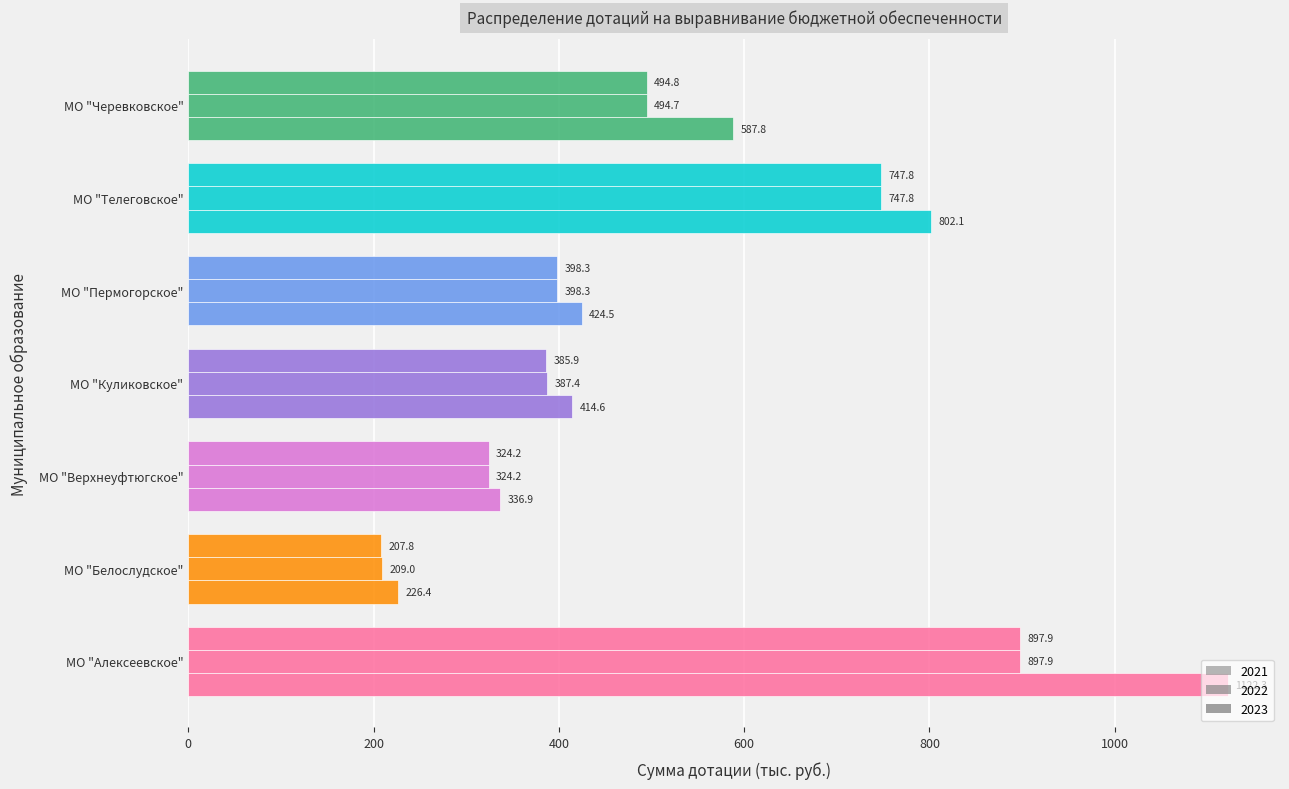

How many values in the 2022 series exceed 398?

4